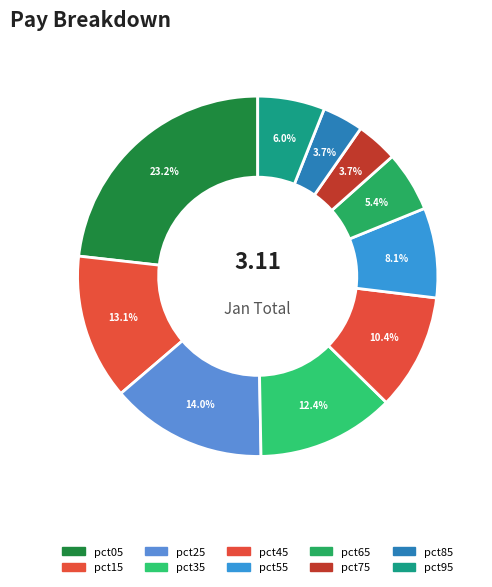

Does any single category account for the majority?

No